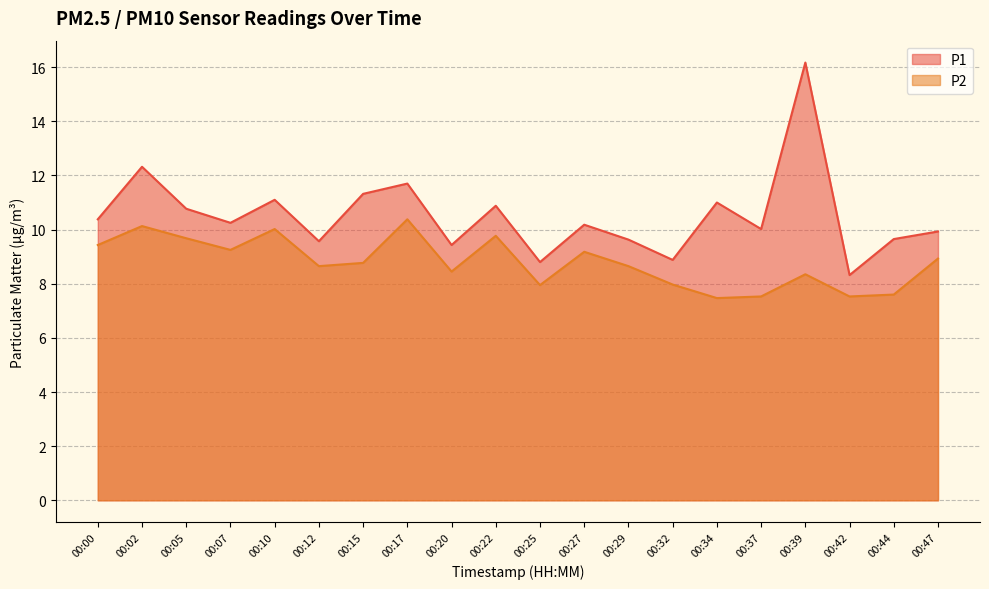

True or false: P2 and P1 intersect in this chart.

False